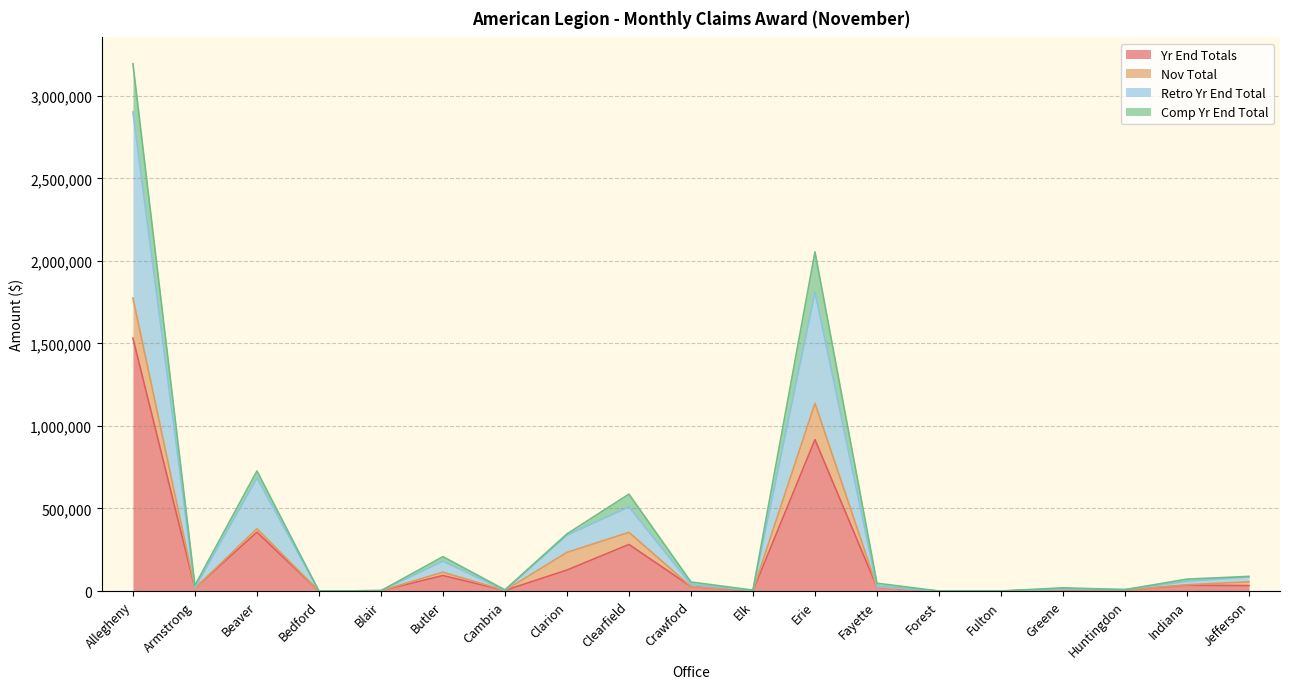

True or false: Retro Yr End Total and Comp Yr End Total intersect in this chart.

False